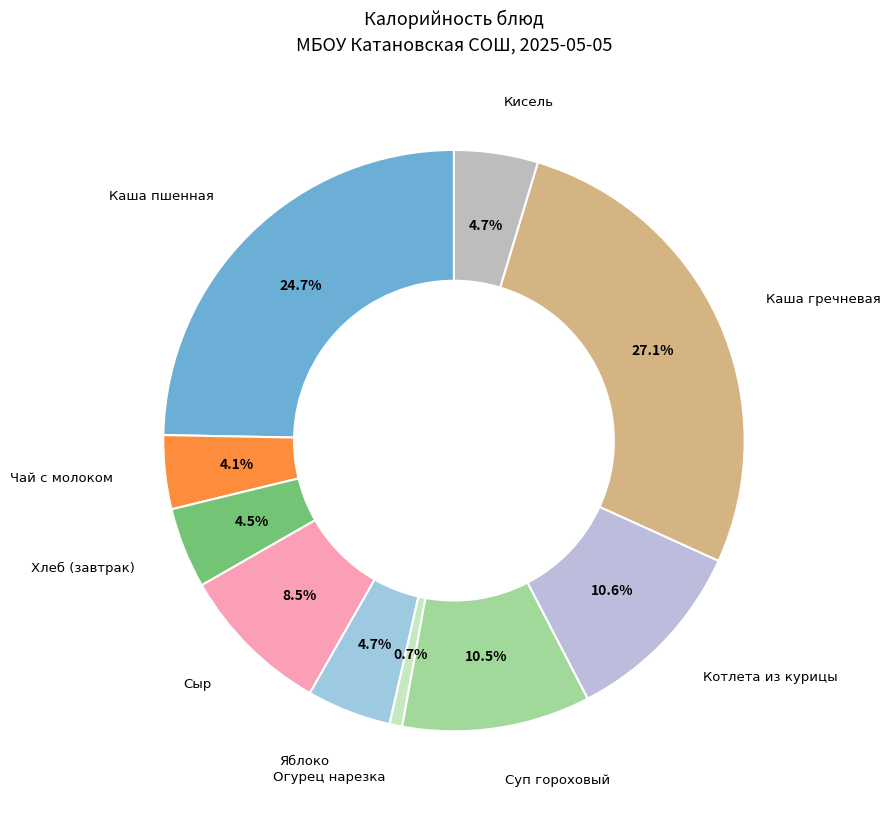

How many slices are in this pie chart?

10